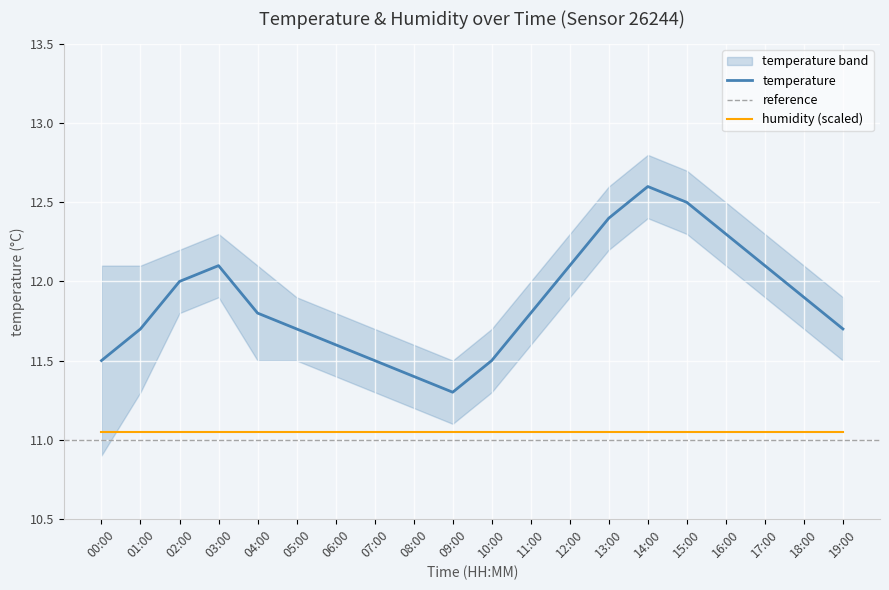

At which label is the value closest to 11?

09:00